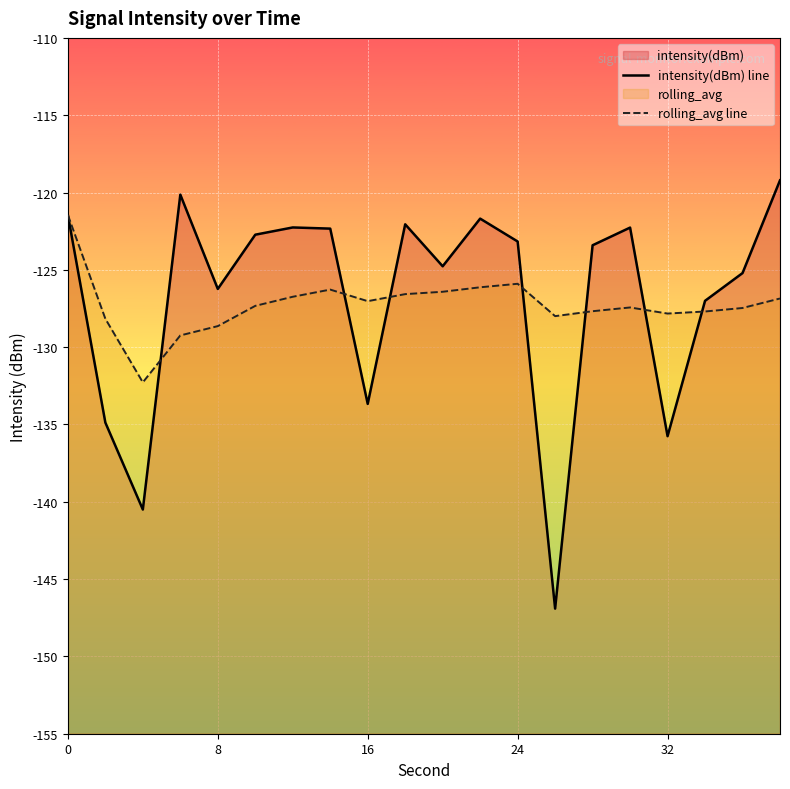

At how many categories does at least one series exceed -135?

20